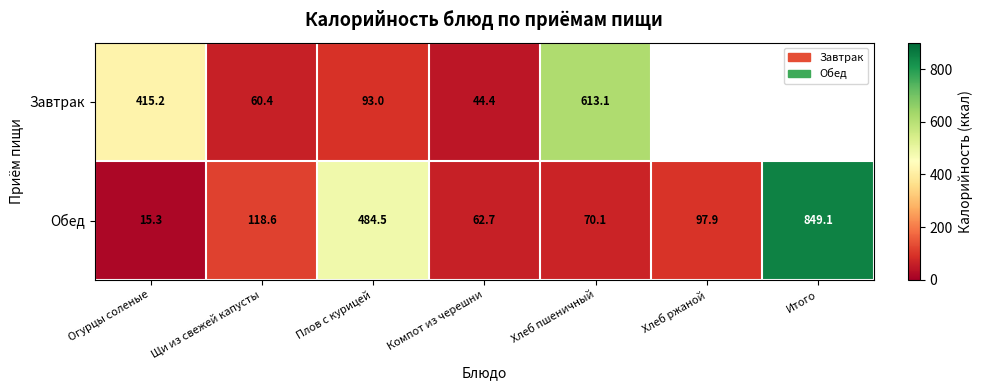

Read the Обед value at Хлеб ржаной.

97.9